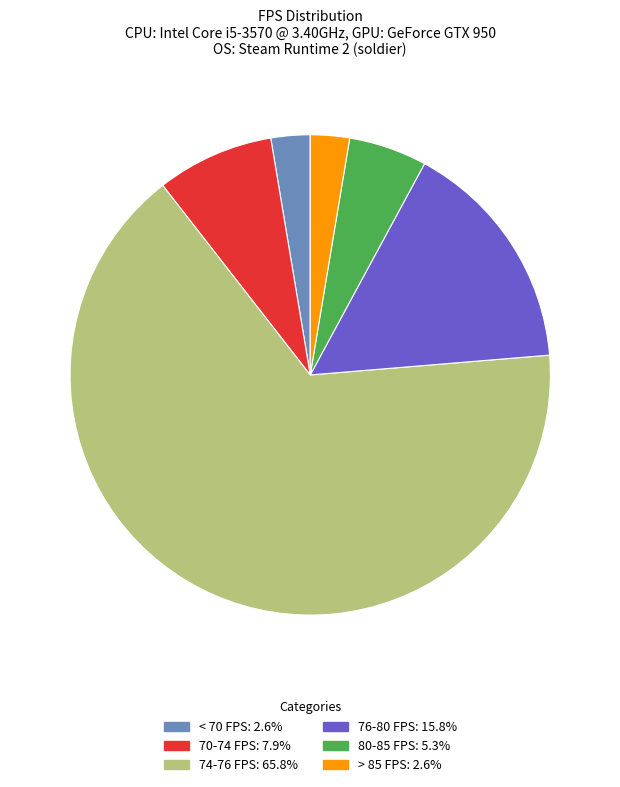

What is the ratio of the value at 70-74 FPS: 7.9% to the value at > 85 FPS: 2.6%?

3.0